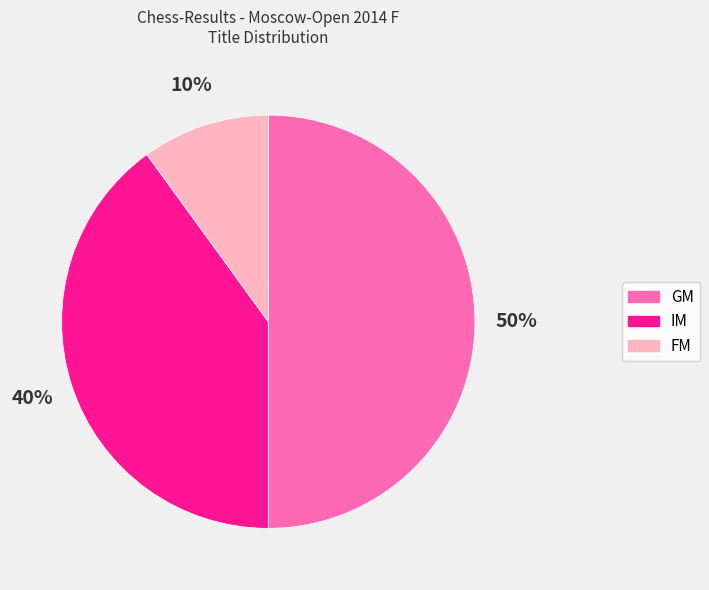

How many segments does this pie chart have?

3